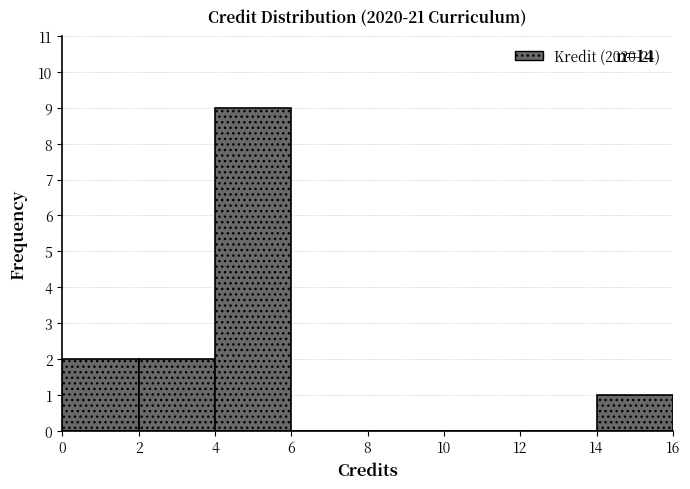

Which range on the x-axis has the tallest bar?

4 to 6